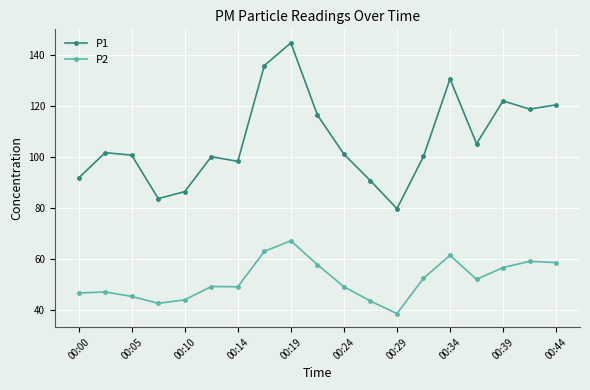

What is the average value of the P2 series?

51.6